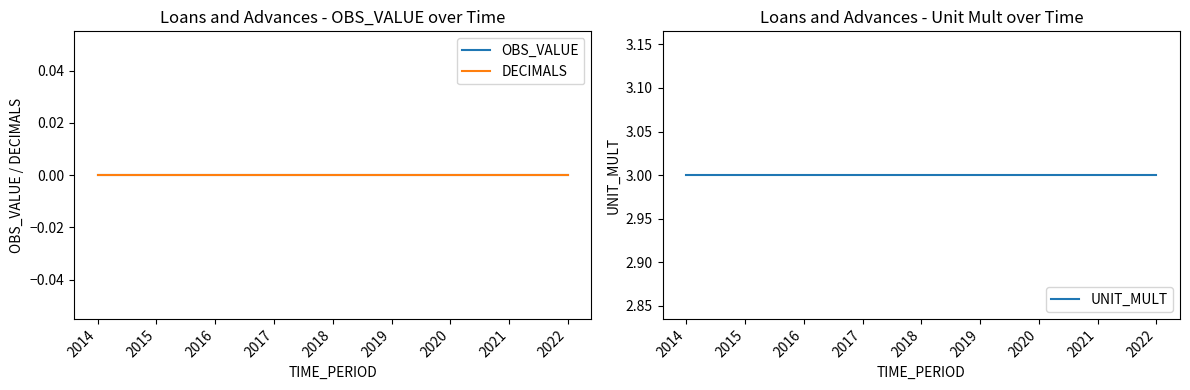

What is the average value of the UNIT_MULT series?

3